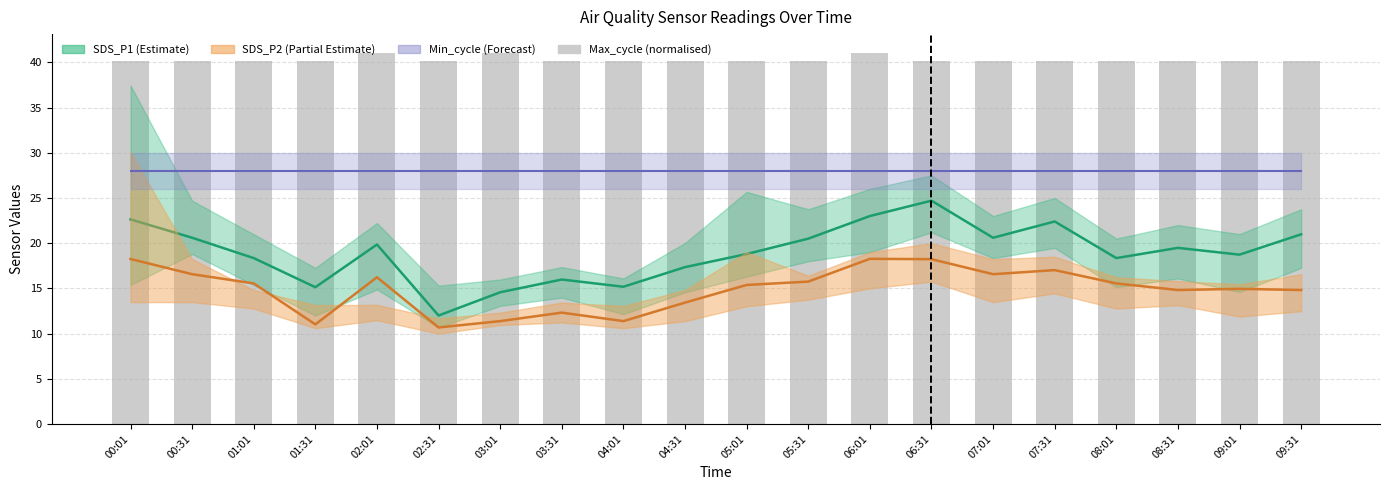

Which series has the widest spread of values?

SDS_P1